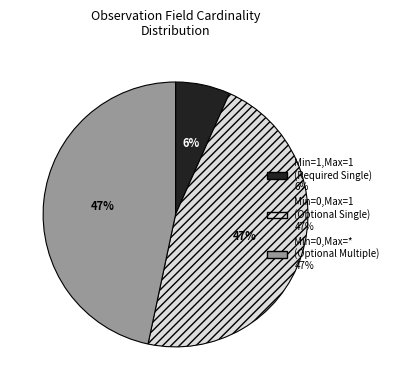

Is it true that Observation.category is 1% of the pie?

False